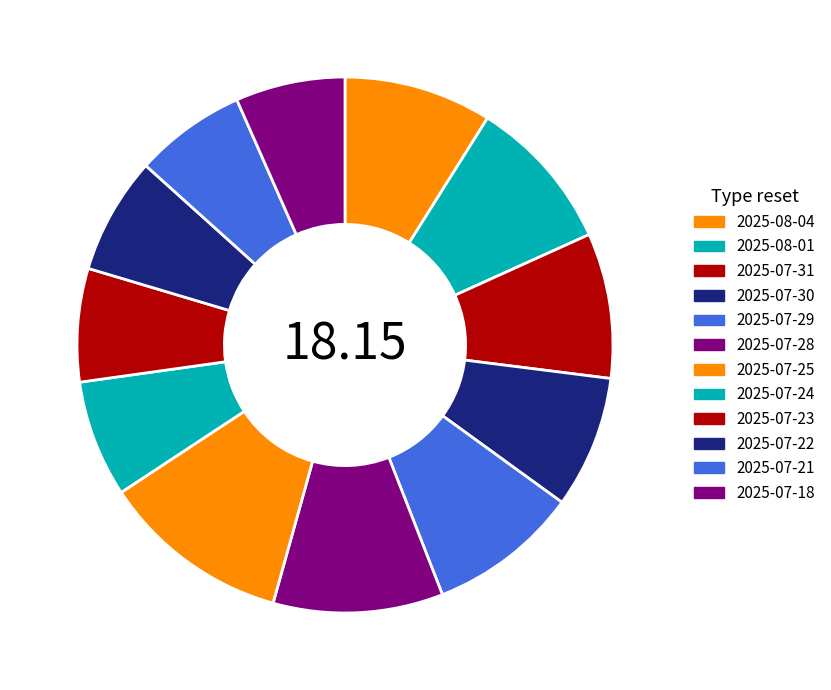

To the nearest percent, what portion does 2025-07-30 represent?

8%